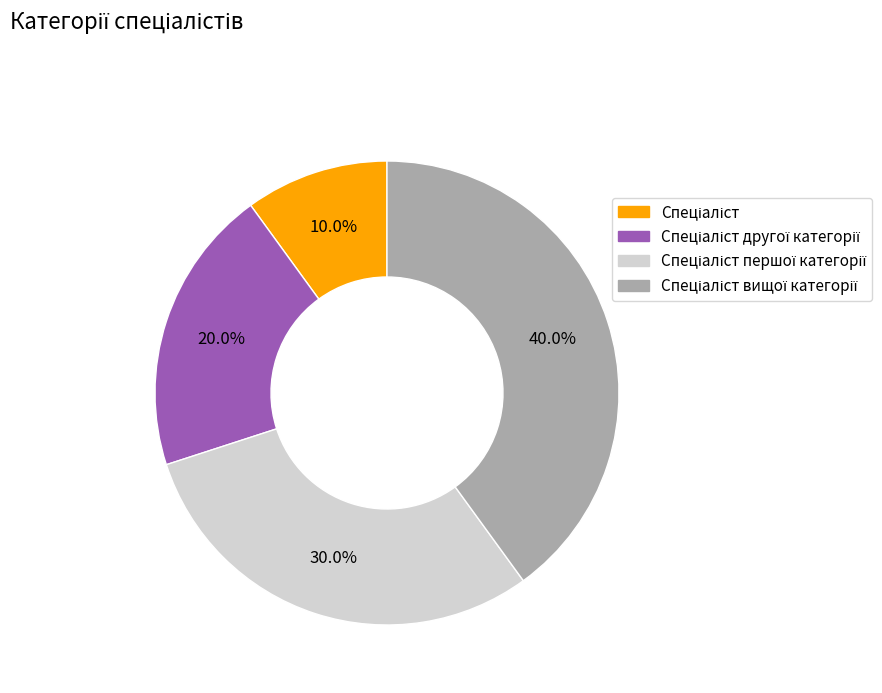

Does any single category account for the majority?

No